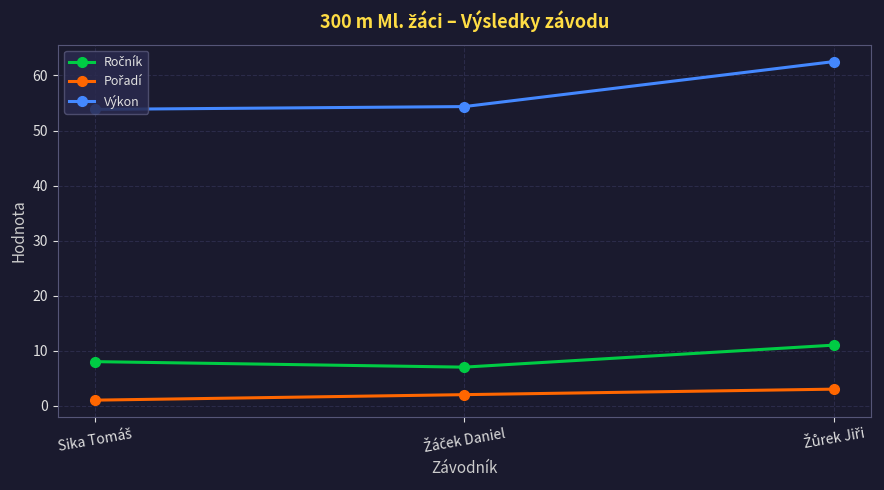

What is the average value of the Výkon series?

56.9